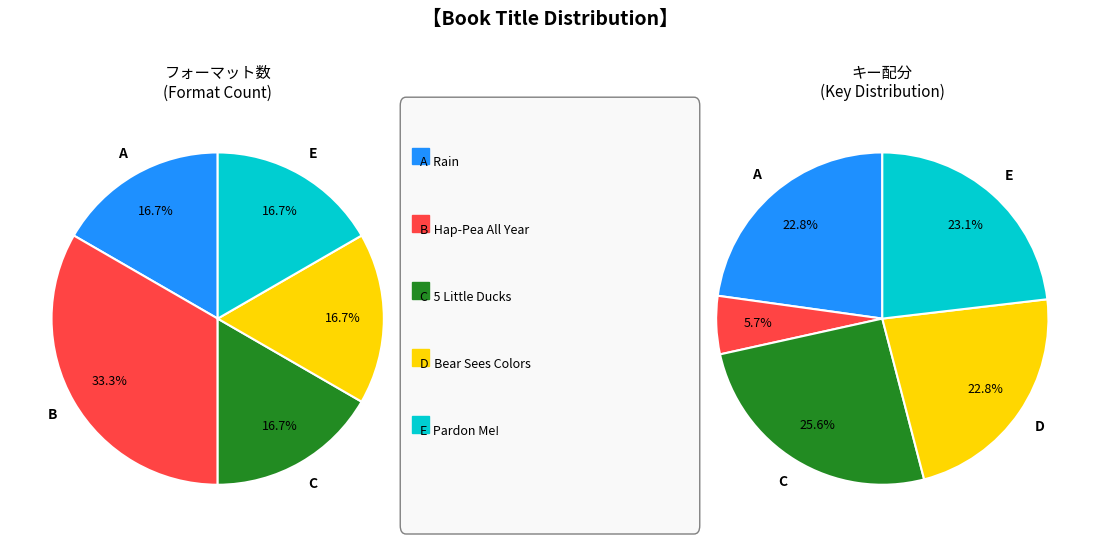

How many slices are in this pie chart?

5